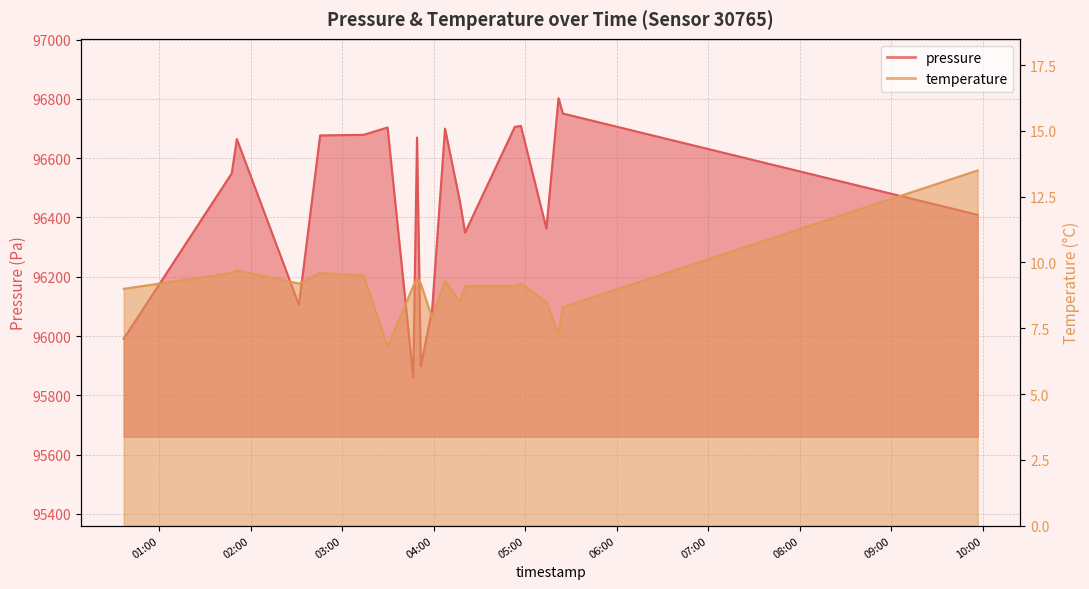

Which series has the largest total across all categories?

pressure